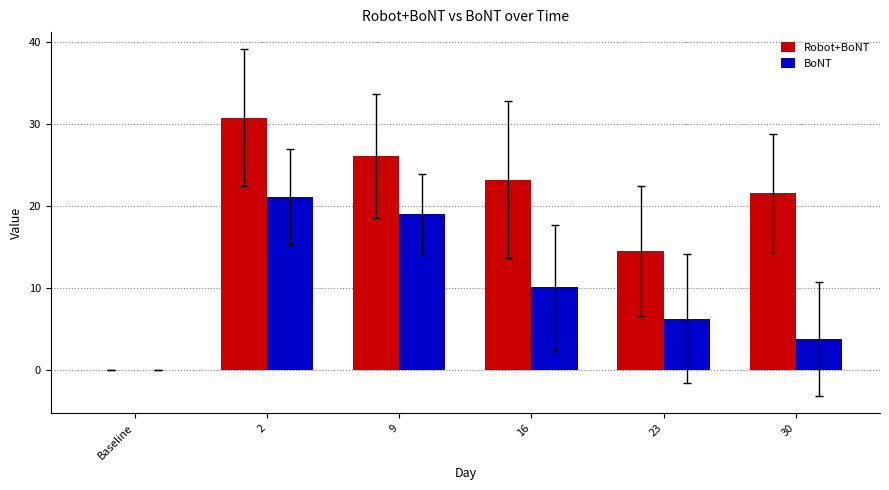

At which category is the sum across all series the highest?

2